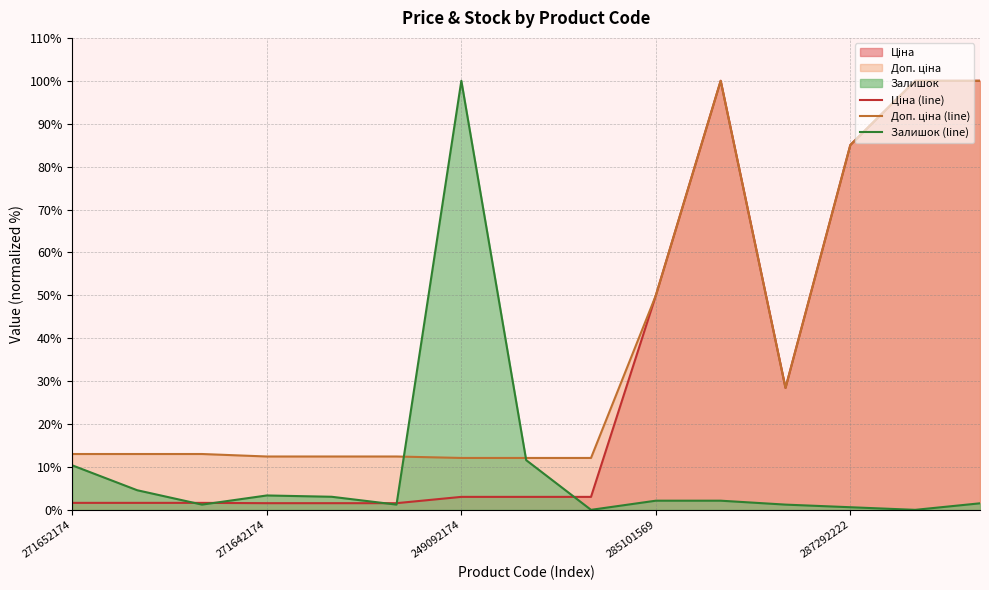

What is the greatest value displayed?

100.0